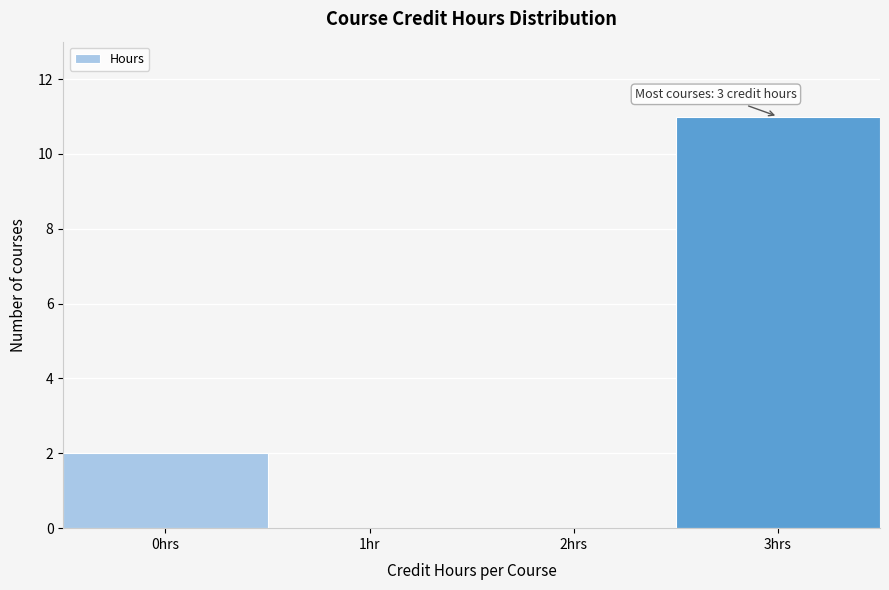

Reading left to right, what are all the values shown in this chart?

0hrs=2	1hr=0	2hrs=0	3hrs=11